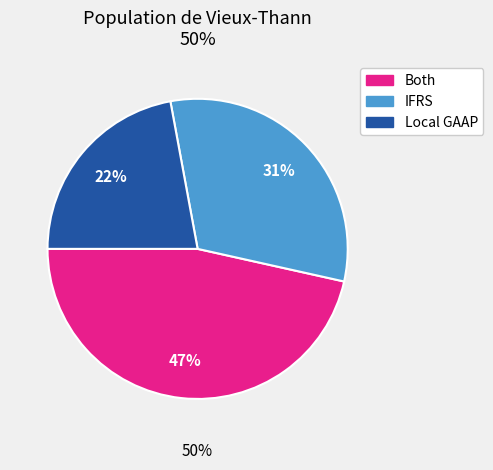

To the nearest percent, what is the difference between the IFRS and Local GAAP slice percentages?

9%